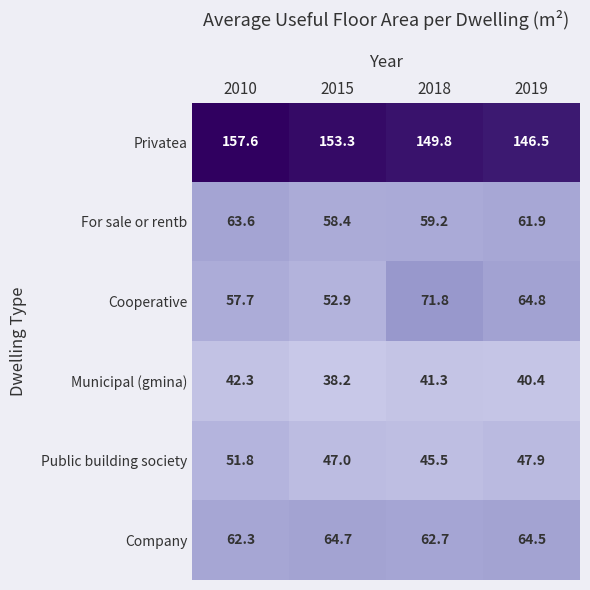

At 2015, list the series in order from largest to smallest.

Privatea, Company, For sale or rentb, Cooperative, Public building society, Municipal (gmina)